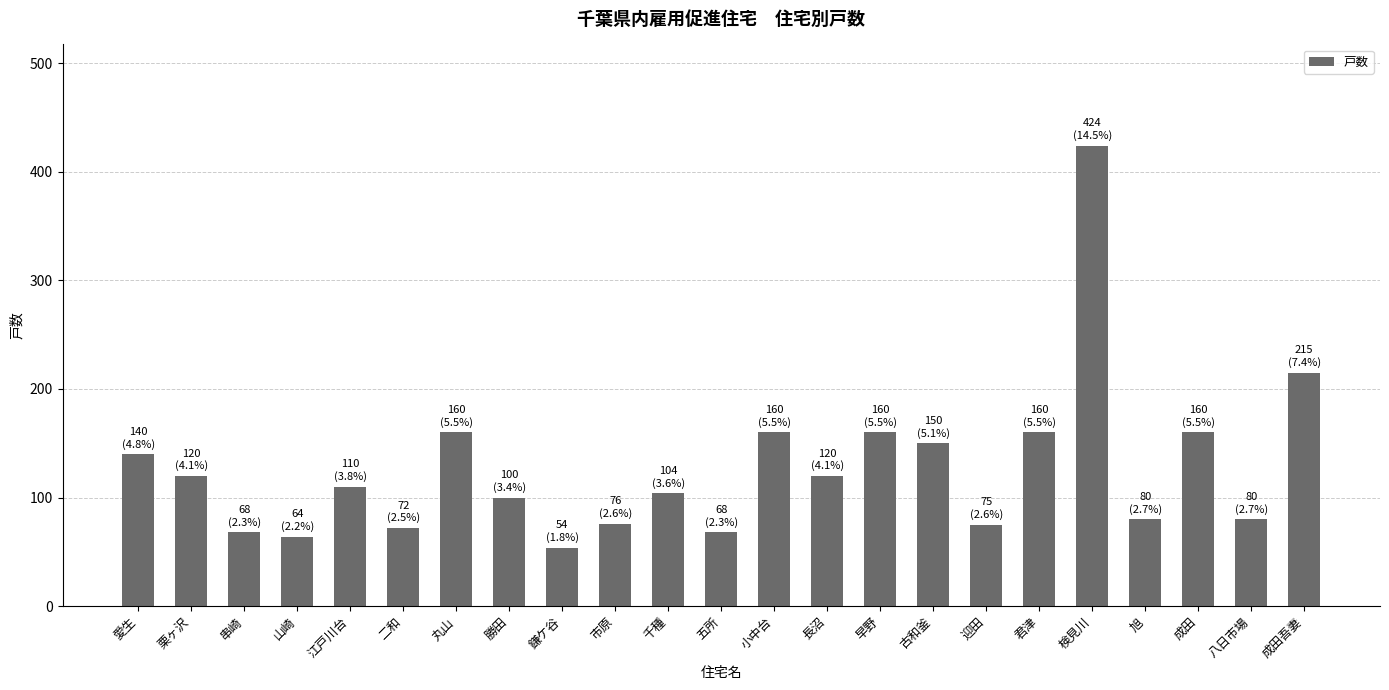

What is the label of the 17th bar from the right?

丸山